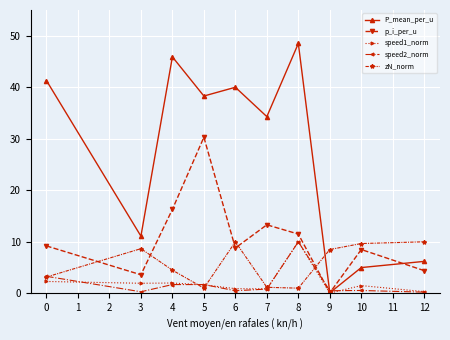

What value does the p_i_per_u series have at 0?

9.2